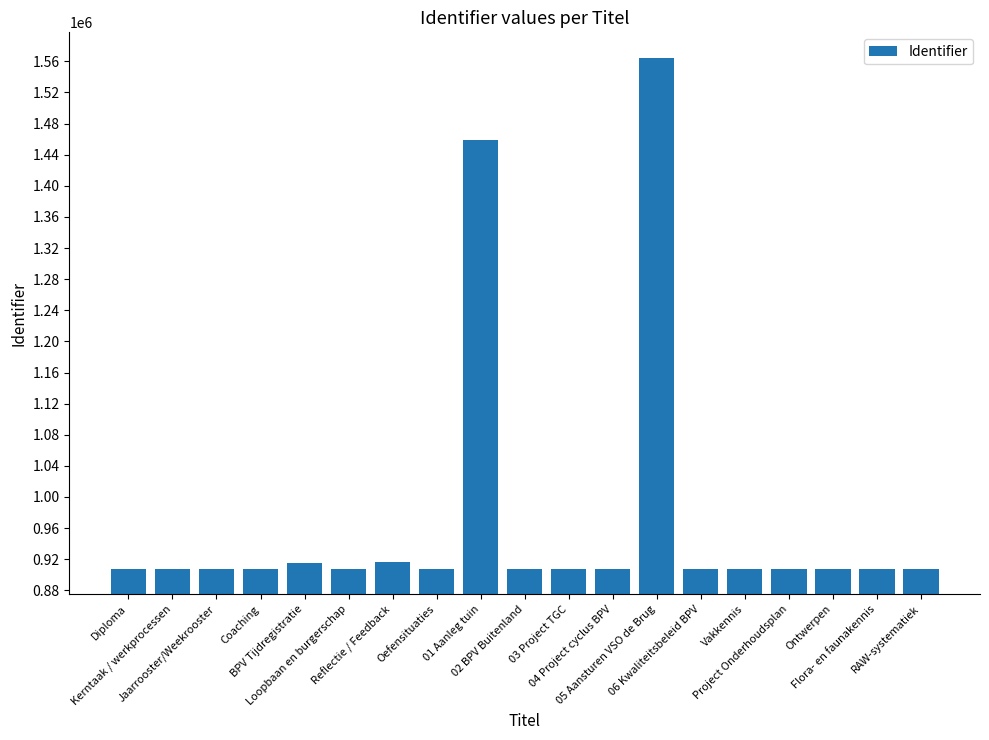

How many distinct data groups are displayed?

1